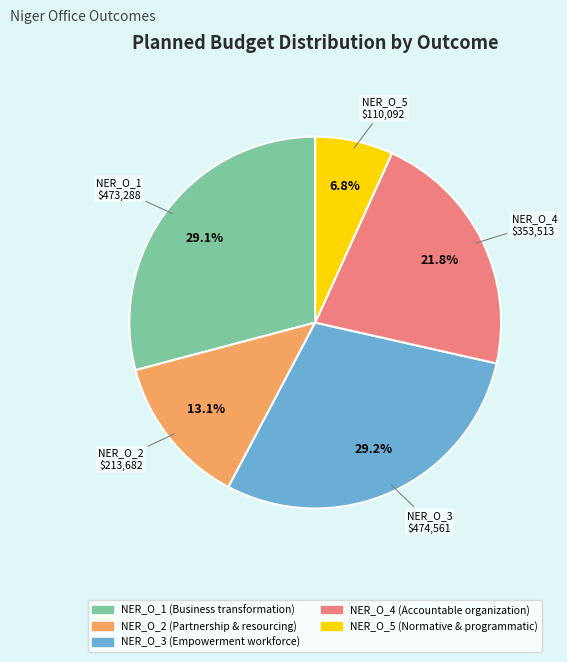

To the nearest percent, what percentage of the pie is NER_O_1 (Business transformation)?

29%